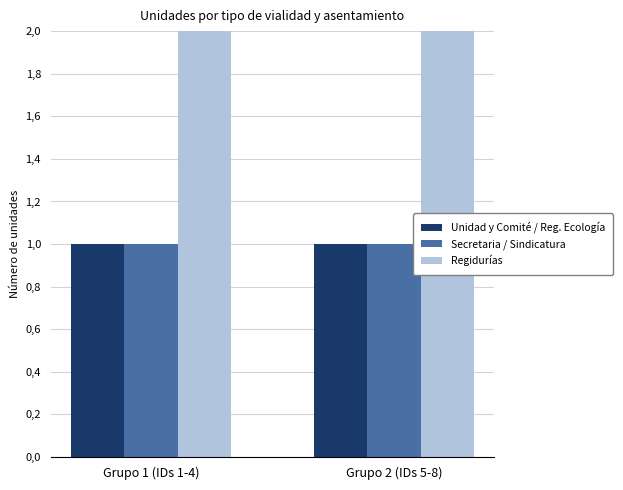

What is the minimum value for Secretaria / Sindicatura?

1